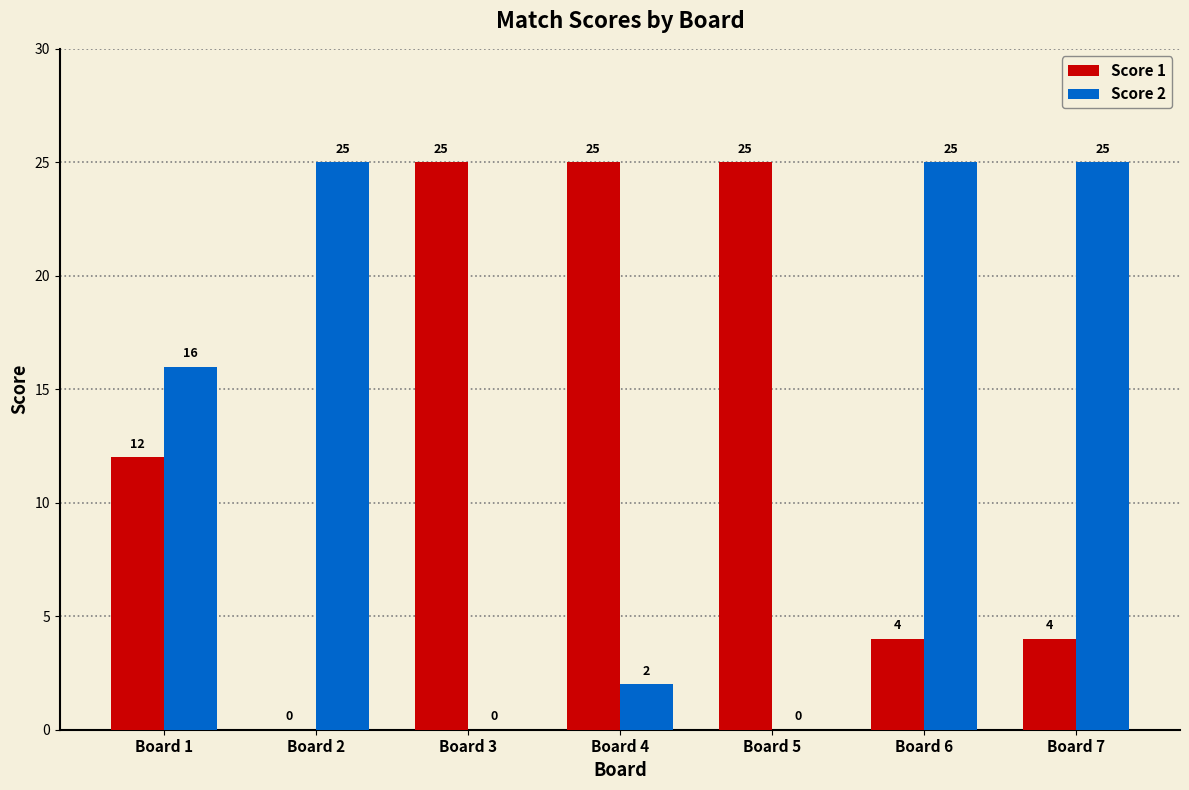

At which label is Score 2 closest to 12?

Board 1